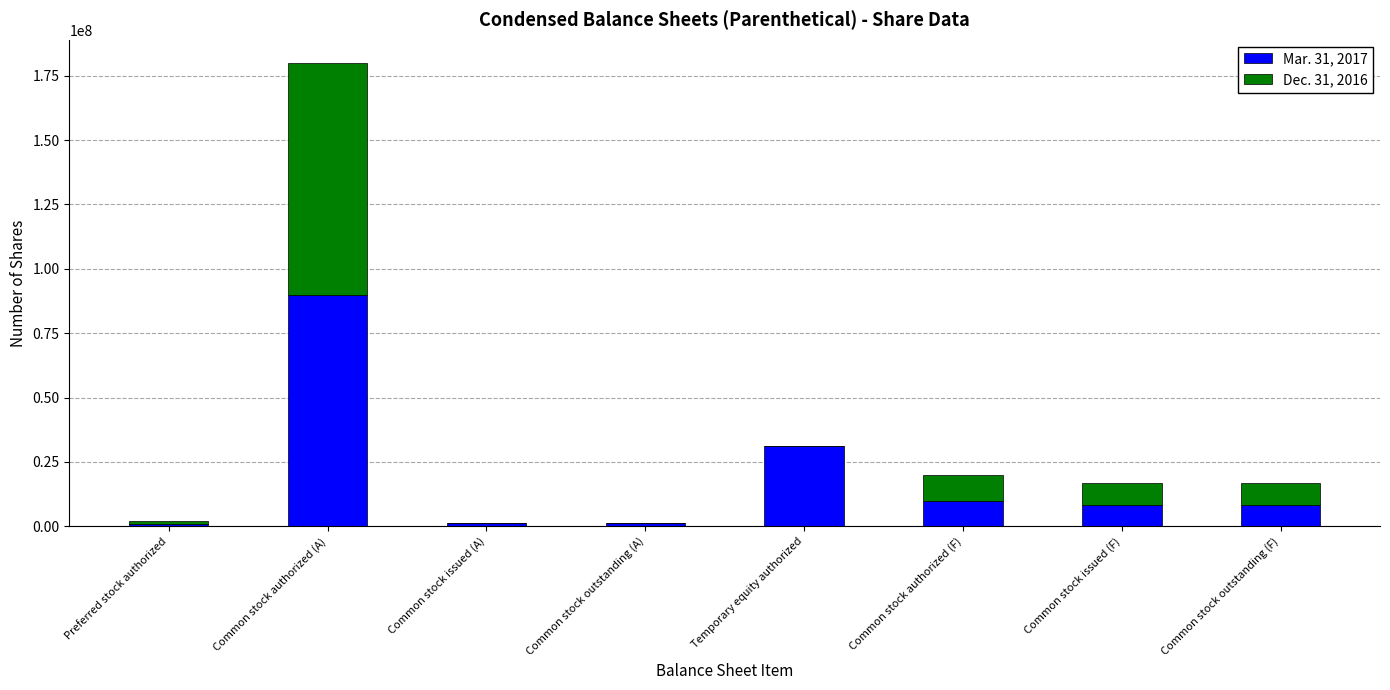

True or false: Mar. 31, 2017 has a value of 8125000 at Common stock issued (F).

True